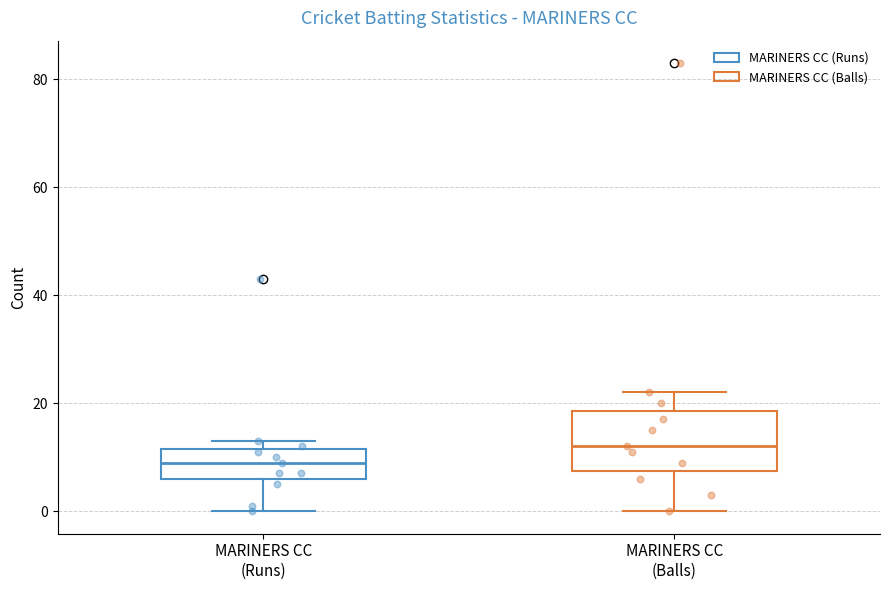

Reading left to right, transcribe this box plot: for each box, give where its median line is, the range the box spans, and where its two whiskers end, as read against the y-axis. The values are not printed on the chart, so give them approximately, as read against the axis.

MARINERS CC (Runs): median 10, box 6 to 12, whiskers 0 to 14
MARINERS CC (Balls): median 12, box 8 to 18, whiskers 0 to 22